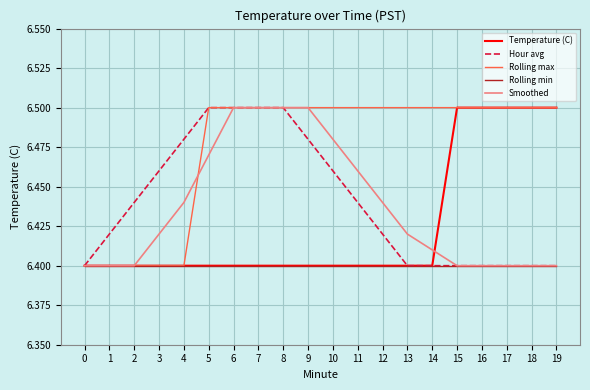

What is the sum of the Temperature (C) values at 11 and 17?

12.9